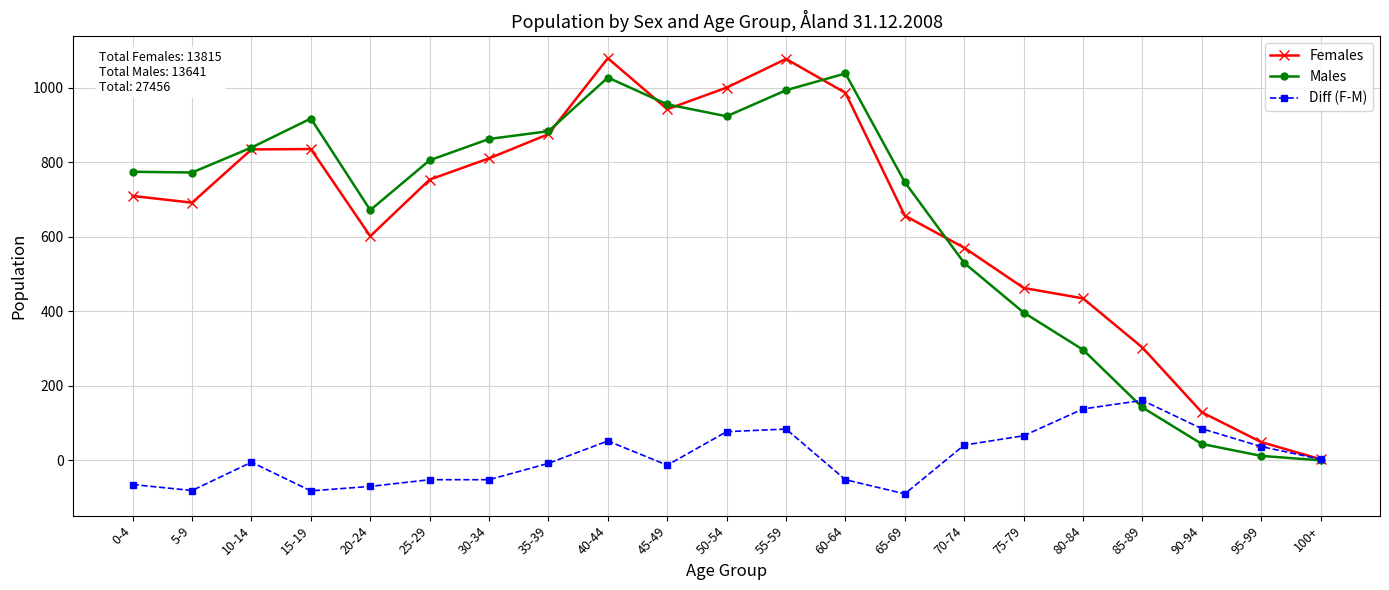

Does the chart have visible grid lines?

Yes